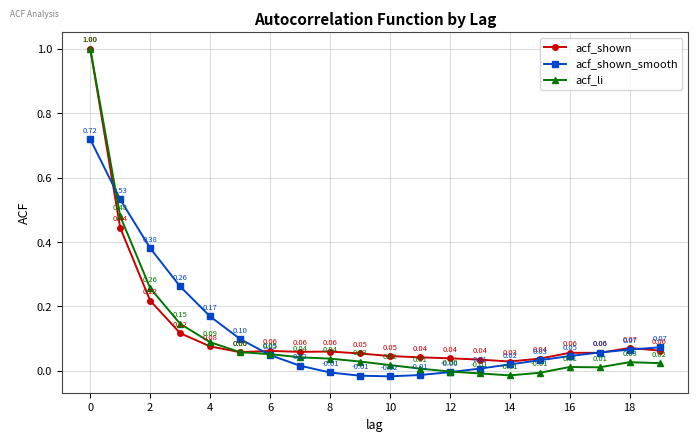

True or false: acf_shown has more than 0 points higher than both neighbors.

True